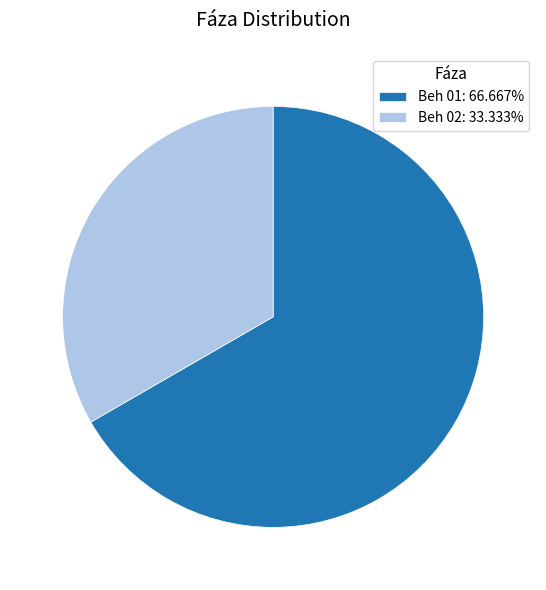

True or false: Beh 01 accounts for 75% of the total.

False